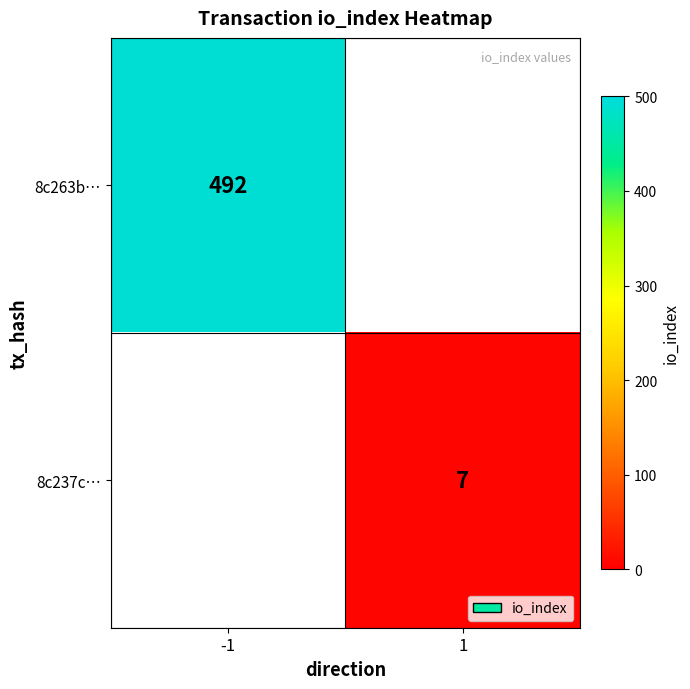

The value of 8c263b… at -1 is 184. True or false?

False